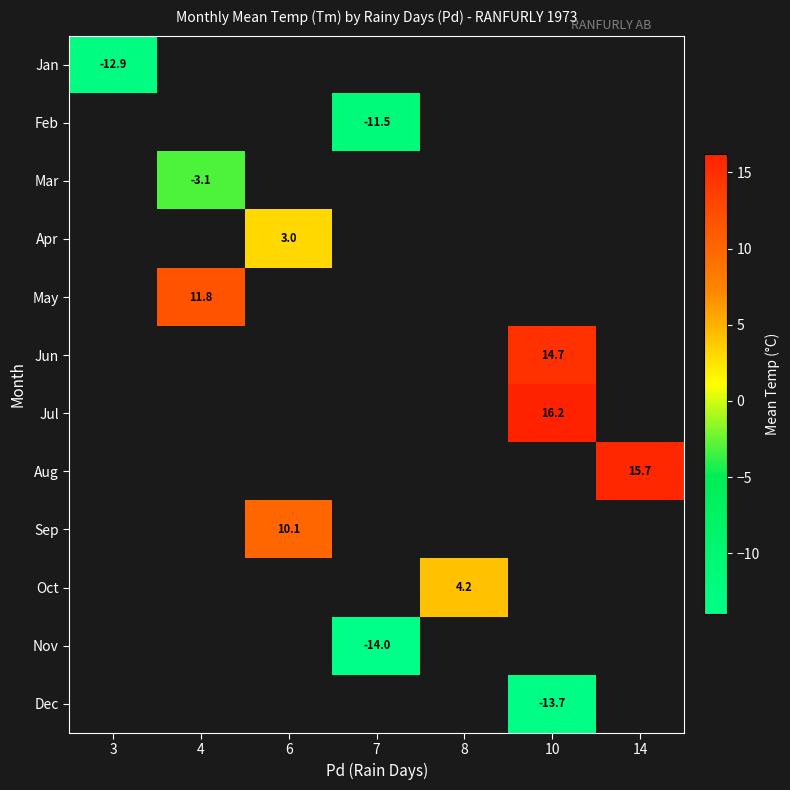

The value of Aug at 14 is 26.6. True or false?

False